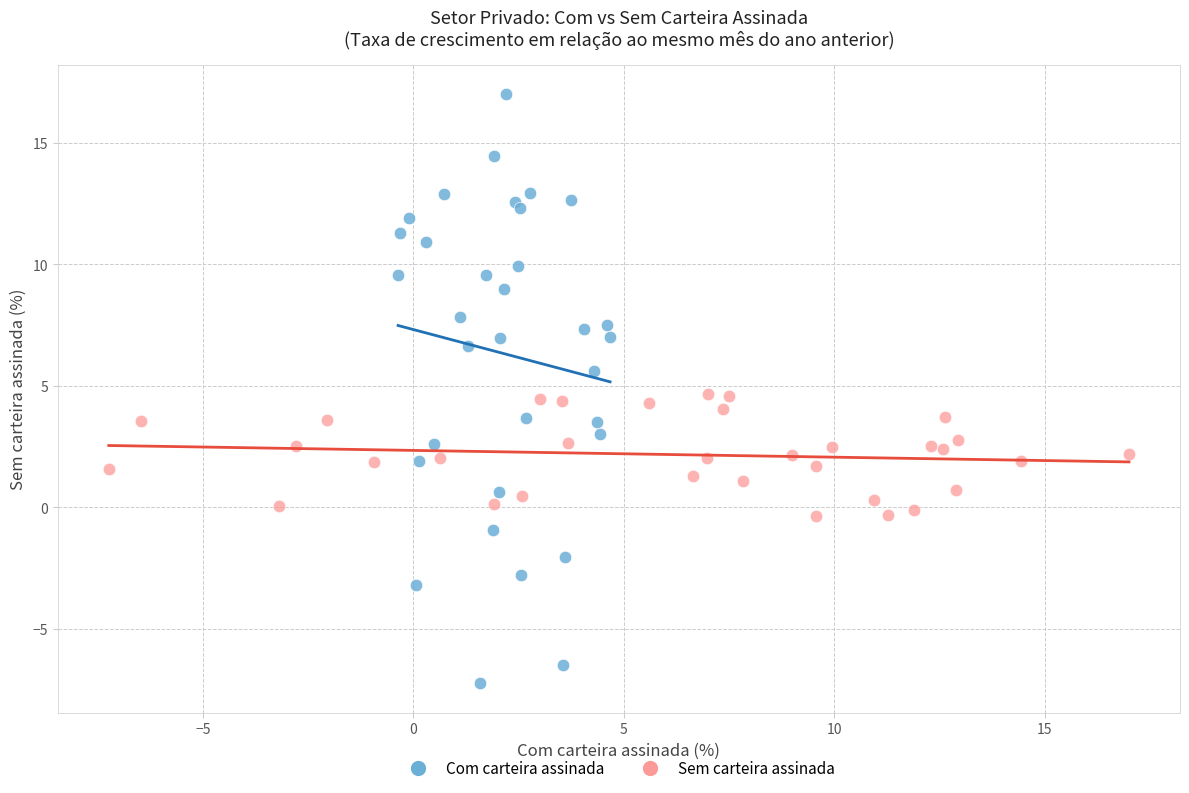

What are all the series names shown in the legend?

Com carteira assinada, Sem carteira assinada